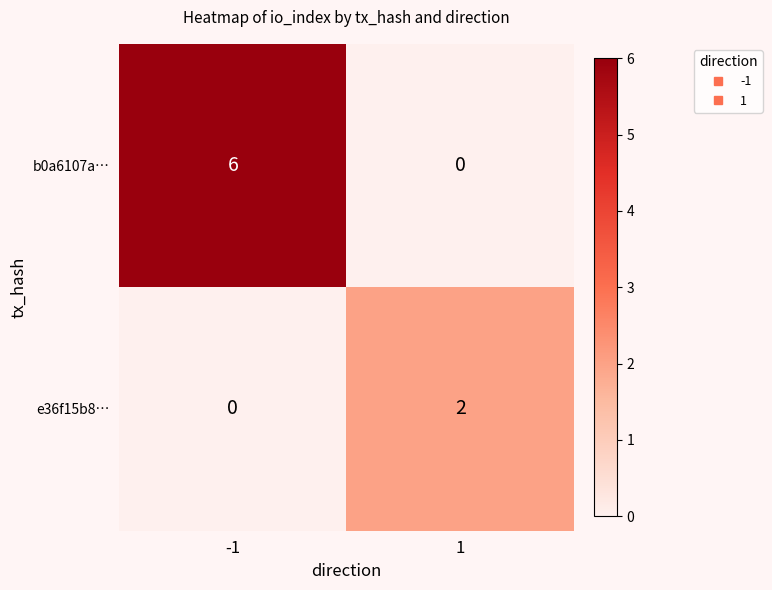

List the series in order of their overall mean, lowest first.

e36f15b8…, b0a6107a…